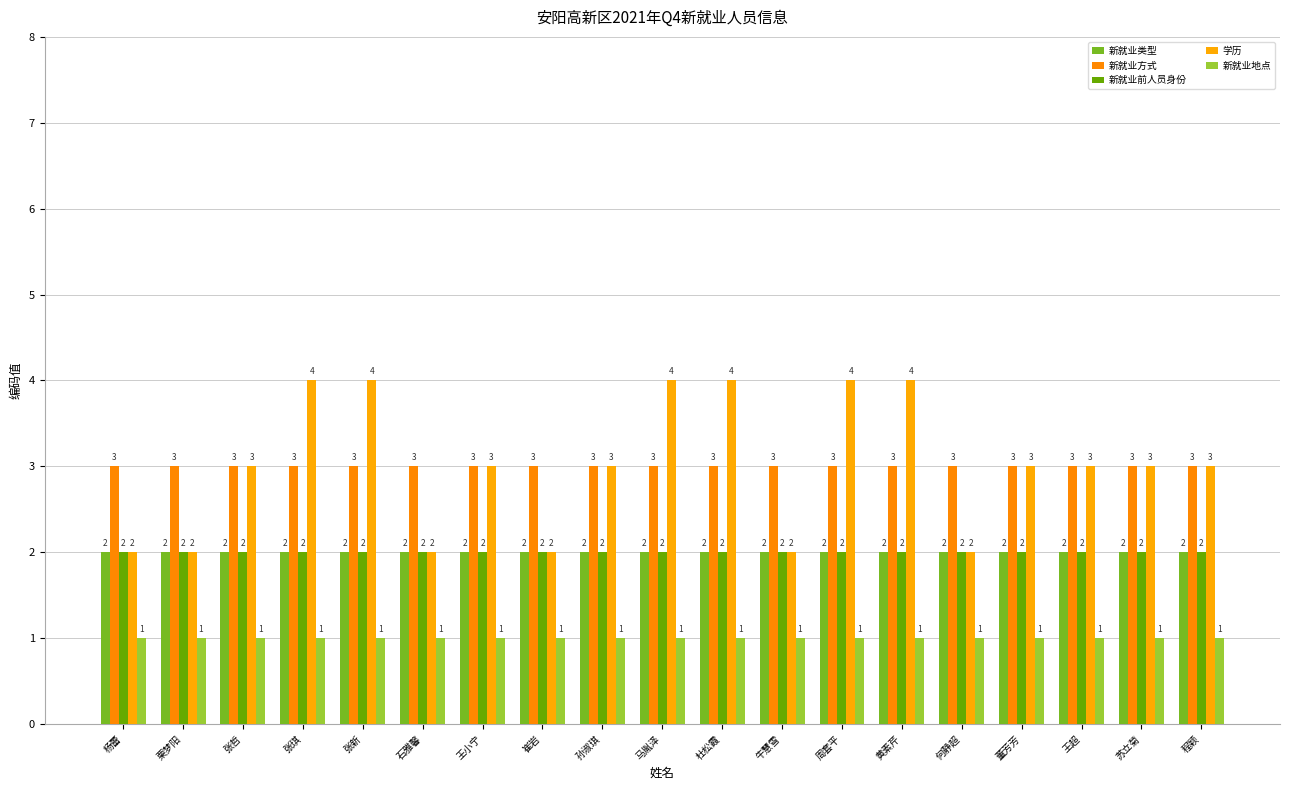

Which has a higher value, 石雅馨 or 苏立菊?

石雅馨